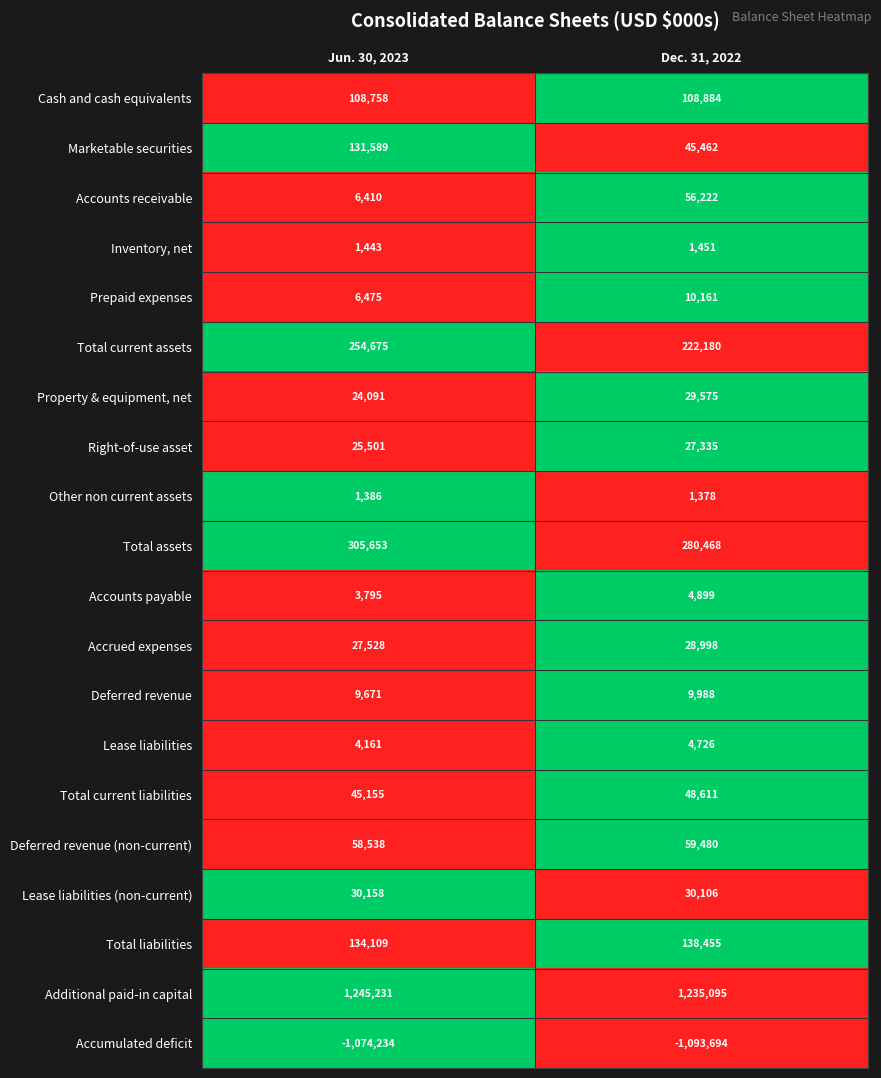

How many categories are shown in the chart?

2